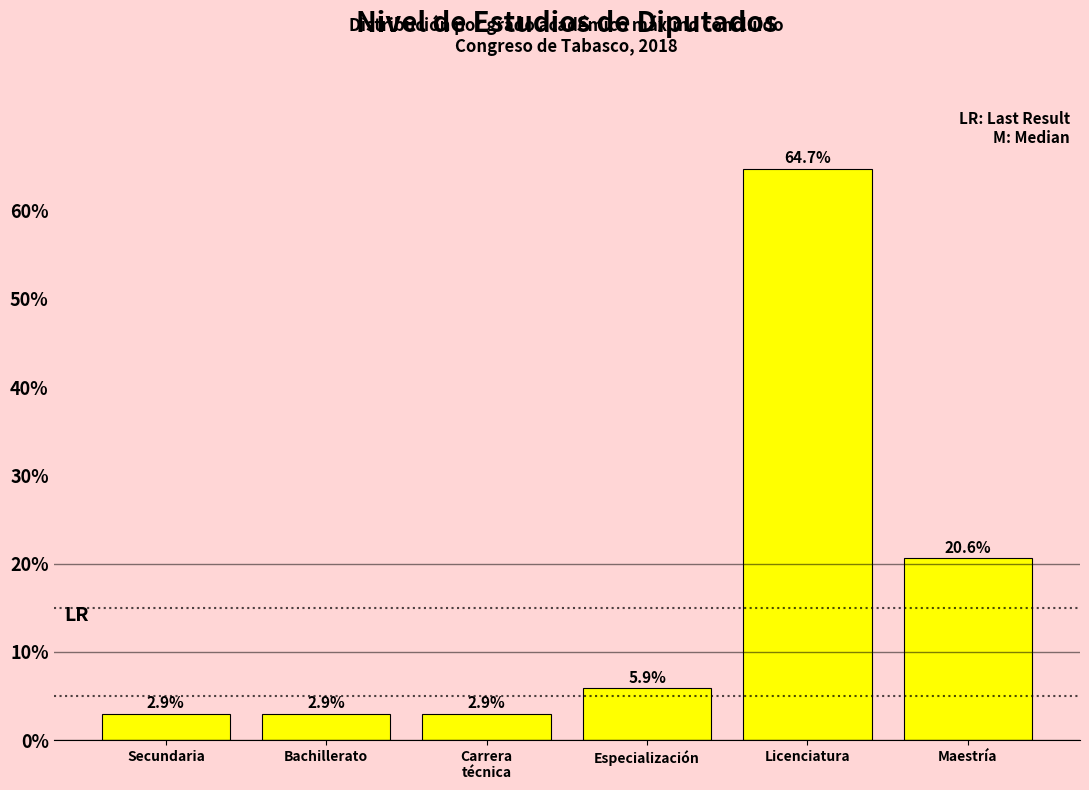

Reading right to left, list all the values displayed in this chart.

20.6	64.7	5.9	2.9	2.9	2.9